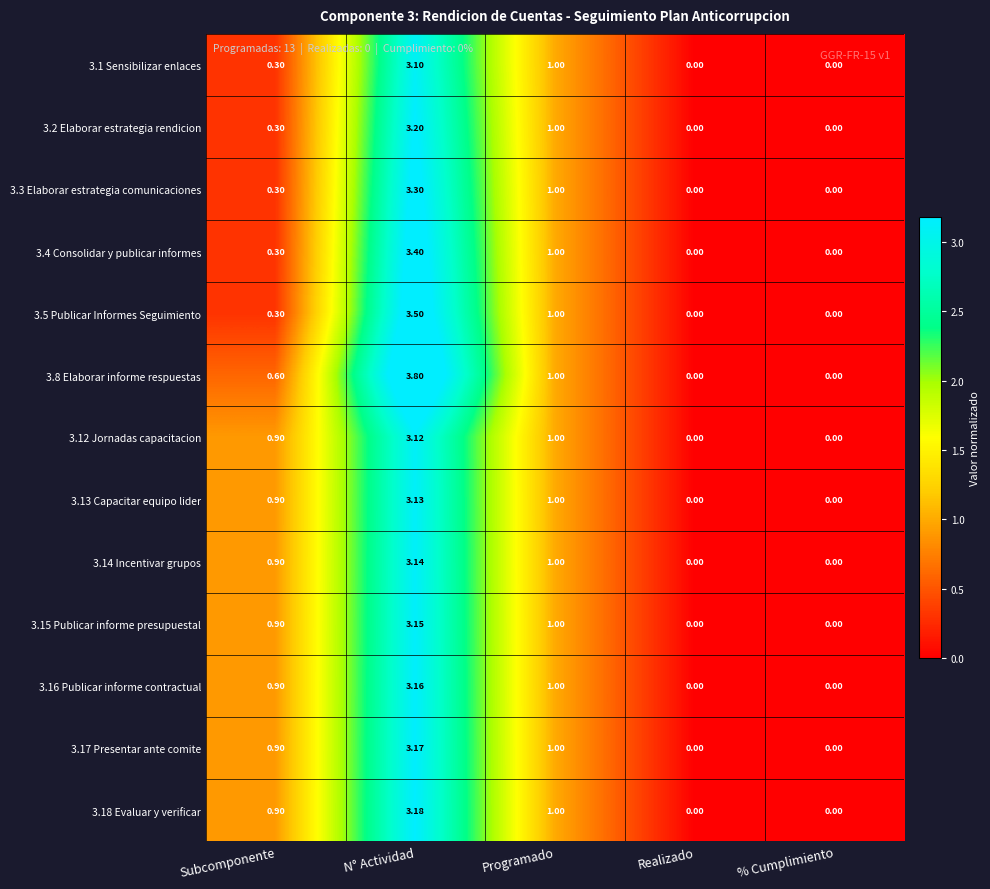

At which label does 3.2 Elaborar estrategia rendicion reach its peak?

N° Actividad